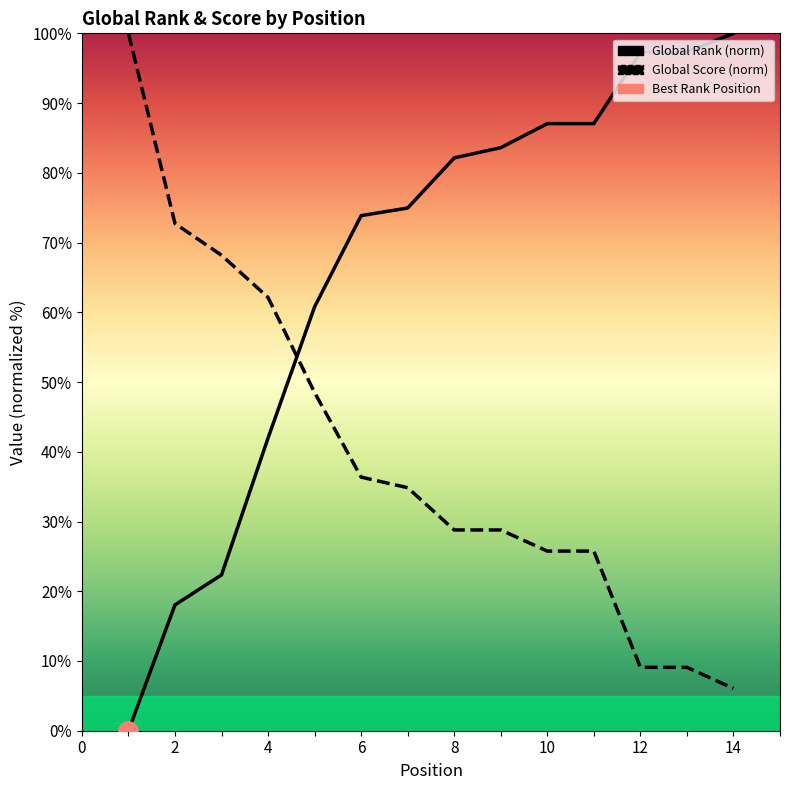

Is the value of Global Score at 6 greater than the value of Global Rank at 11?

No